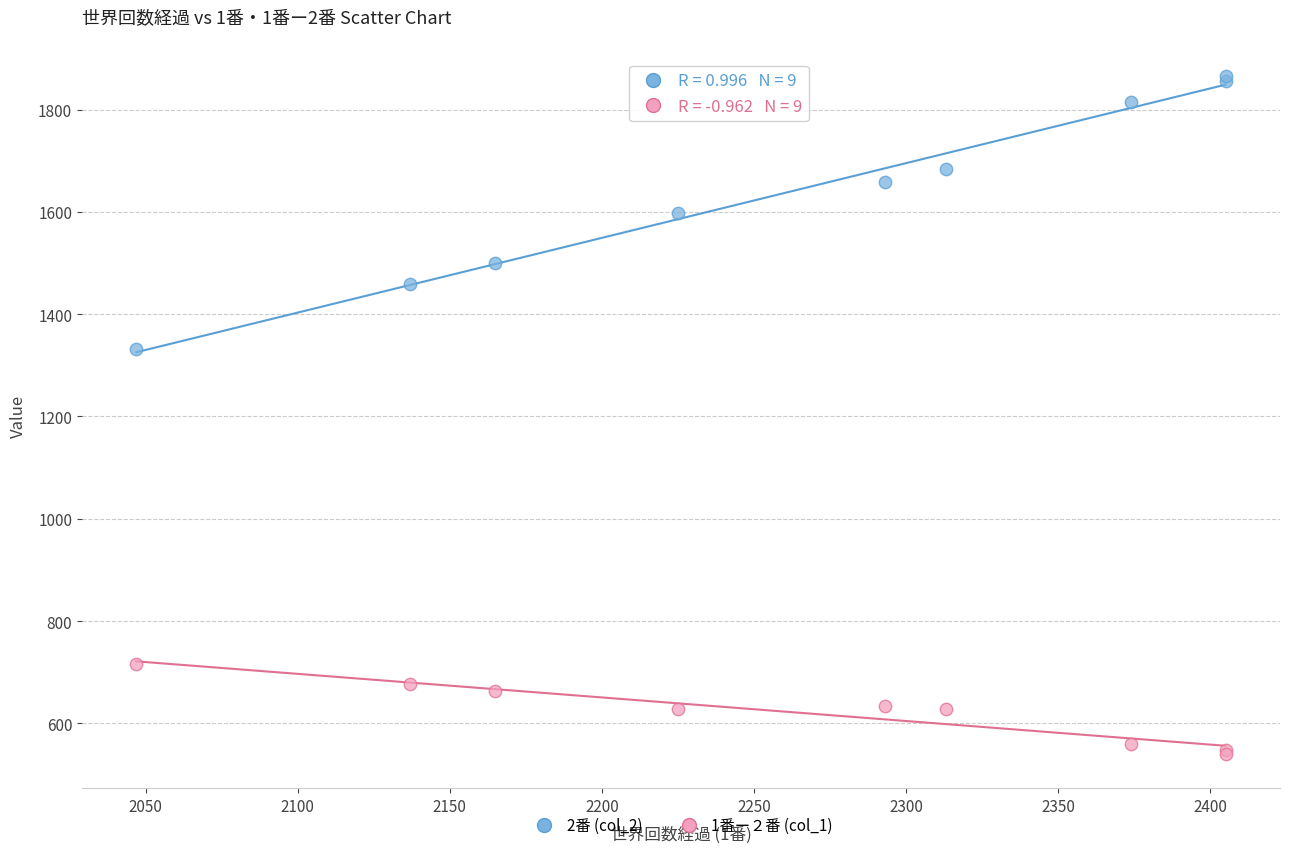

Which series has the widest spread of Y values?

2番 (col_2)